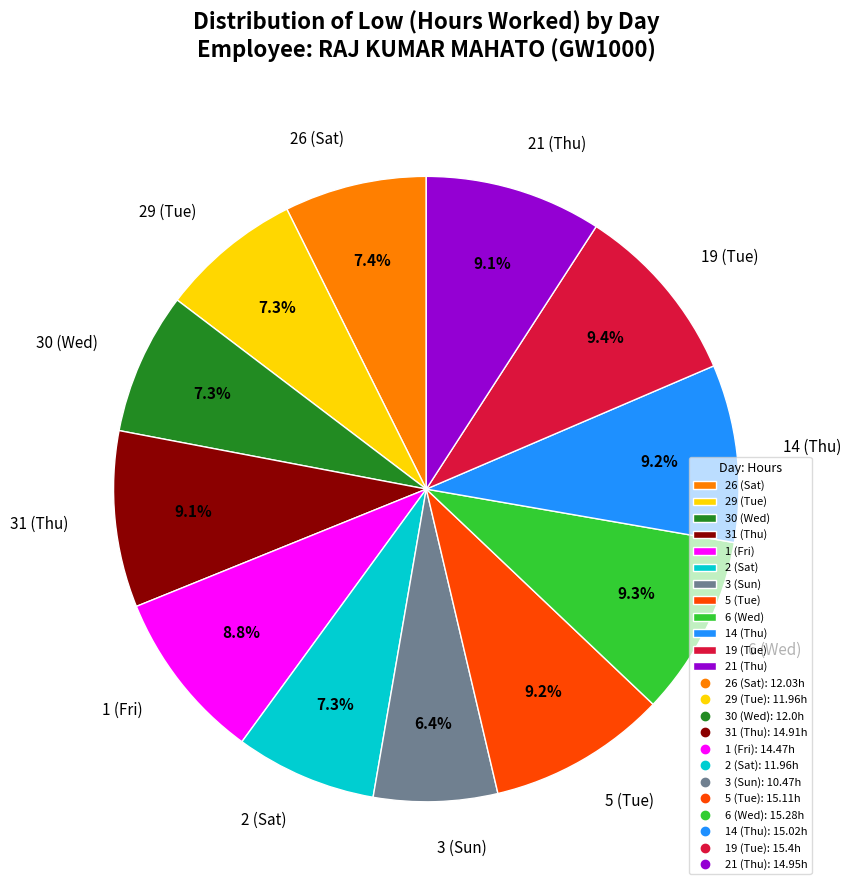

How many slices are in this pie chart?

12